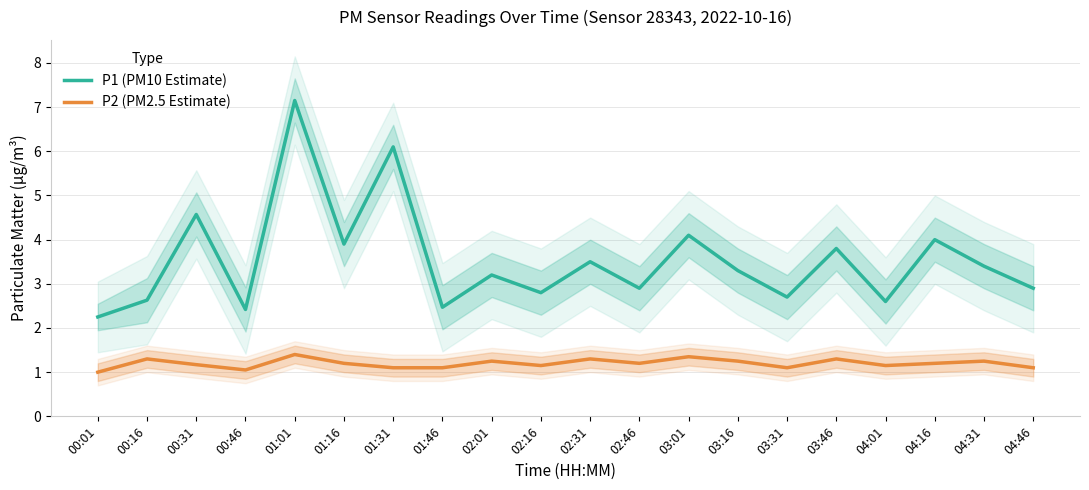

True or false: P1 (PM10 Estimate) and P2 (PM2.5 Estimate) intersect in this chart.

False